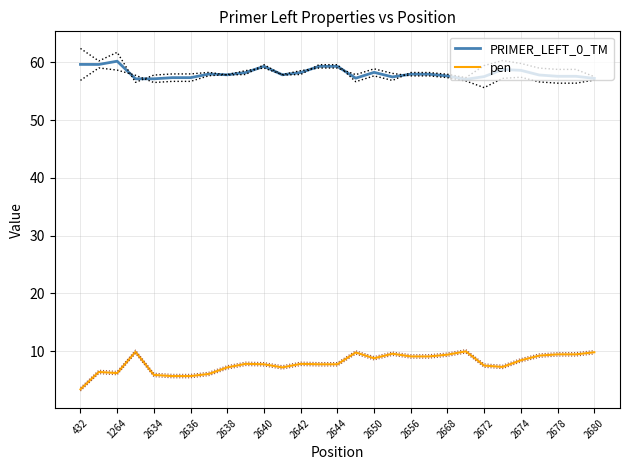

At 27, list the series in order from smallest to largest.

pen, PRIMER_LEFT_0_TM